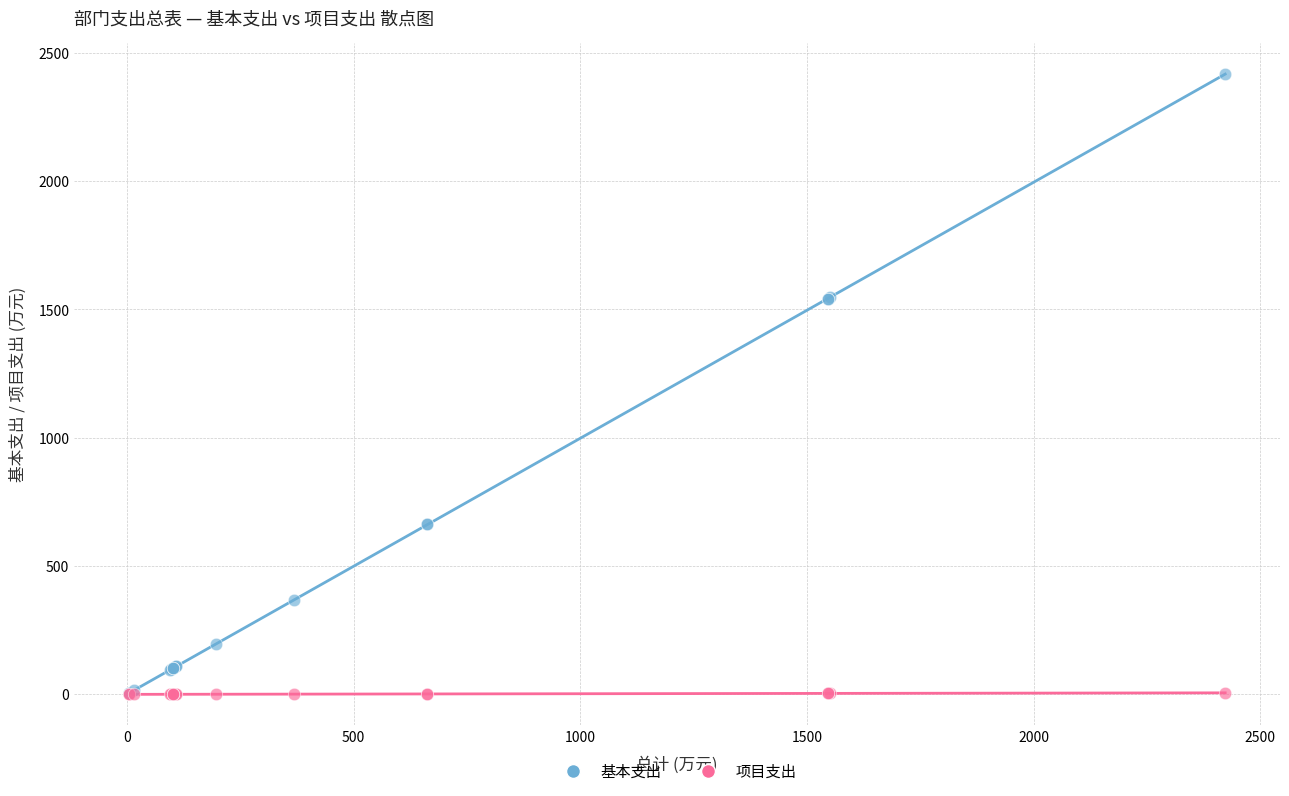

Which series has the widest spread of Y values?

基本支出